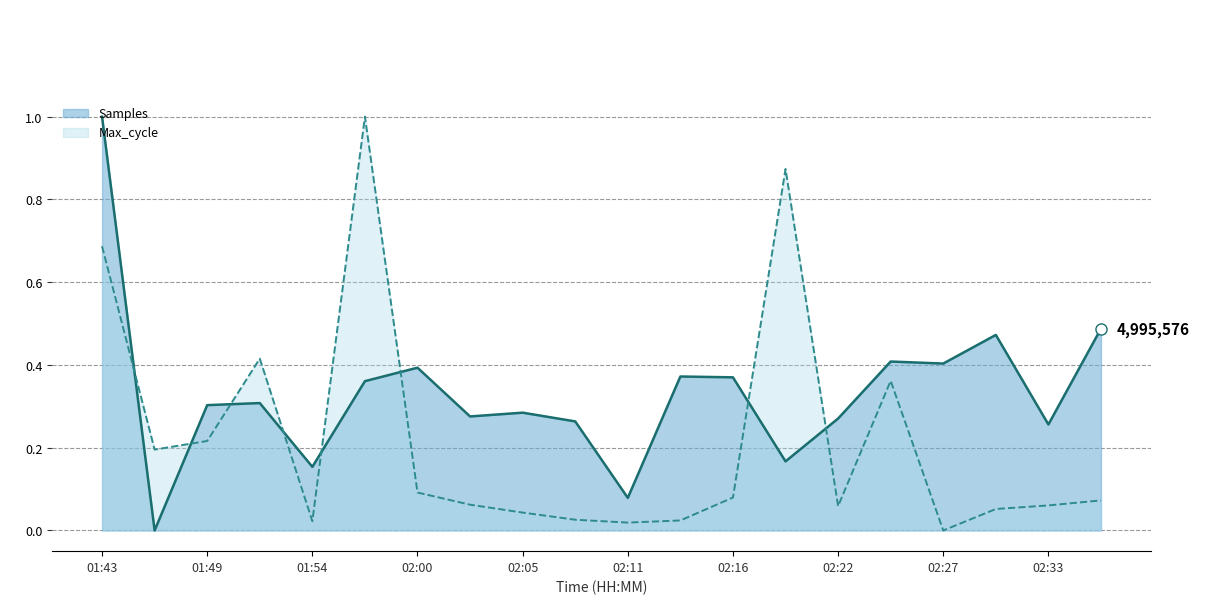

Reading right to left, what are all the values shown in this chart?

Samples: 0.5	0.3	0.5	0.4	0.4	0.3	0.2	0.4	0.4	0.1	0.3	0.3	0.3	0.4	0.4	0.2	0.3	0.3	0.0	1.0
Max_cycle: 0.1	0.1	0.1	0.0	0.4	0.1	0.9	0.1	0.0	0.0	0.0	0.0	0.1	0.1	1.0	0.0	0.4	0.2	0.2	0.7